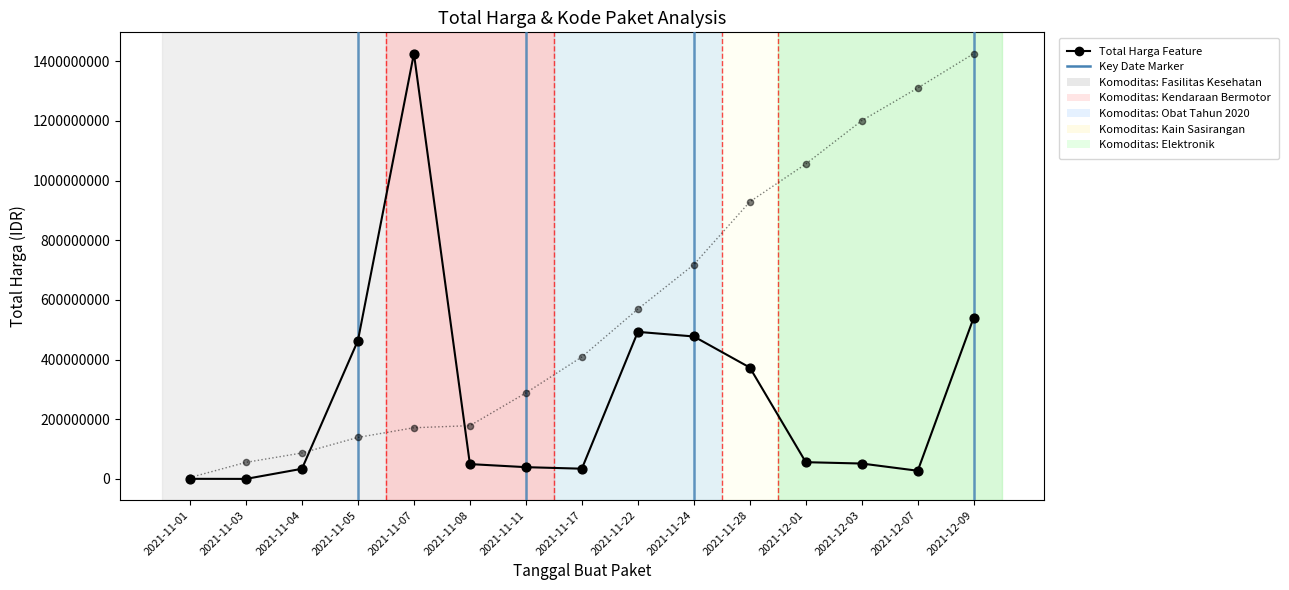

What is the total value across all series at 2021-11-05?

603226576.1